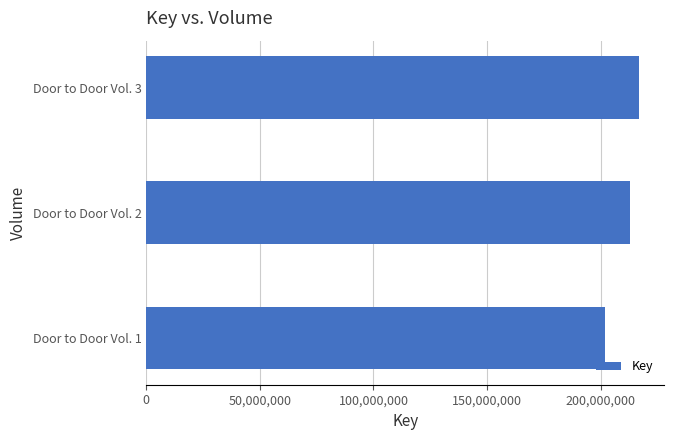

Approximately how many times larger is the value at Door to Door Vol. 2 compared to Door to Door Vol. 1?

1.1